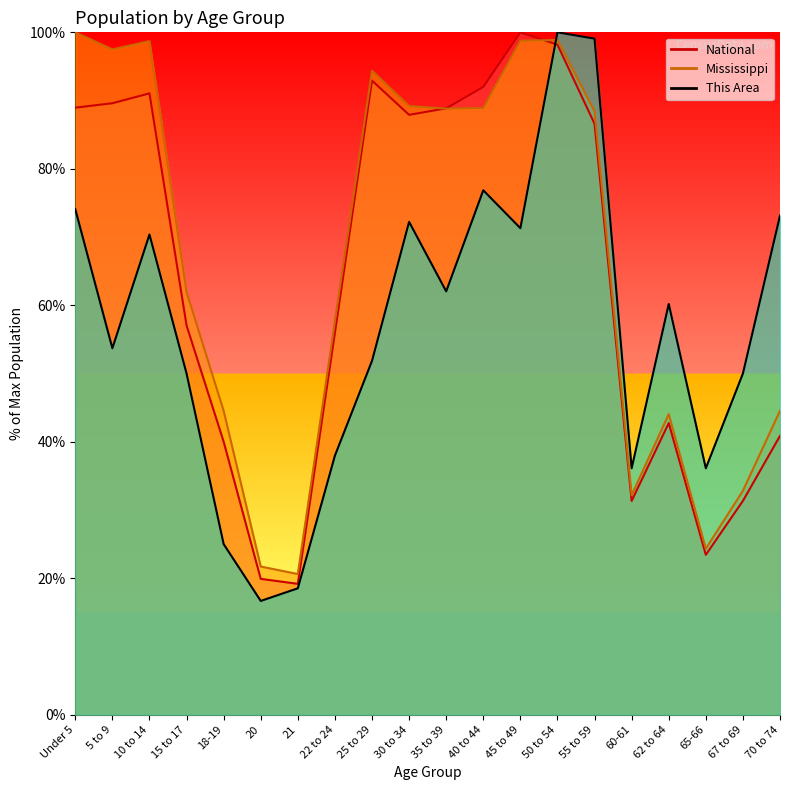

True or false: National and Mississippi intersect in this chart.

True